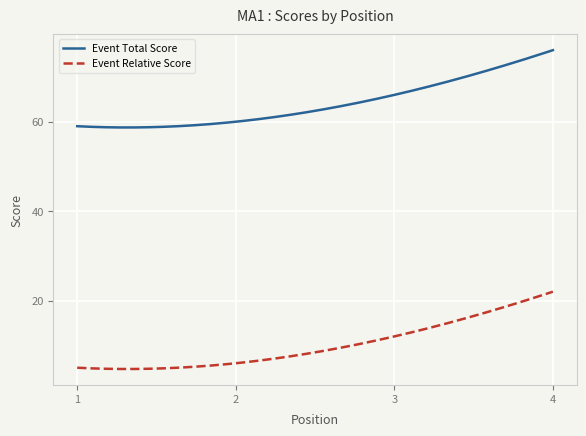

Rank the series by their maximum value, from lowest to highest.

Event Relative Score, Event Total Score